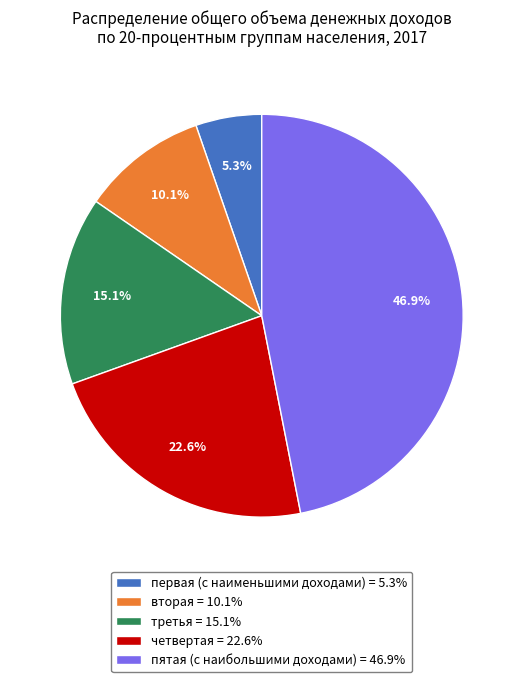

Which category has the biggest portion of the pie?

пятая (с наибольшими доходами)